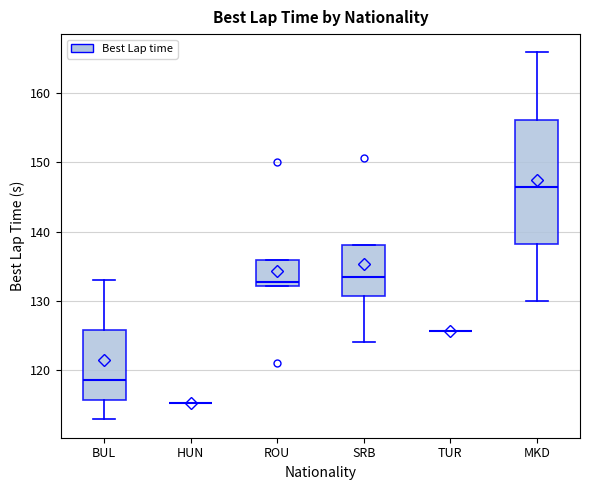

Which box is the tallest, from its lower edge to its upper edge?

MKD